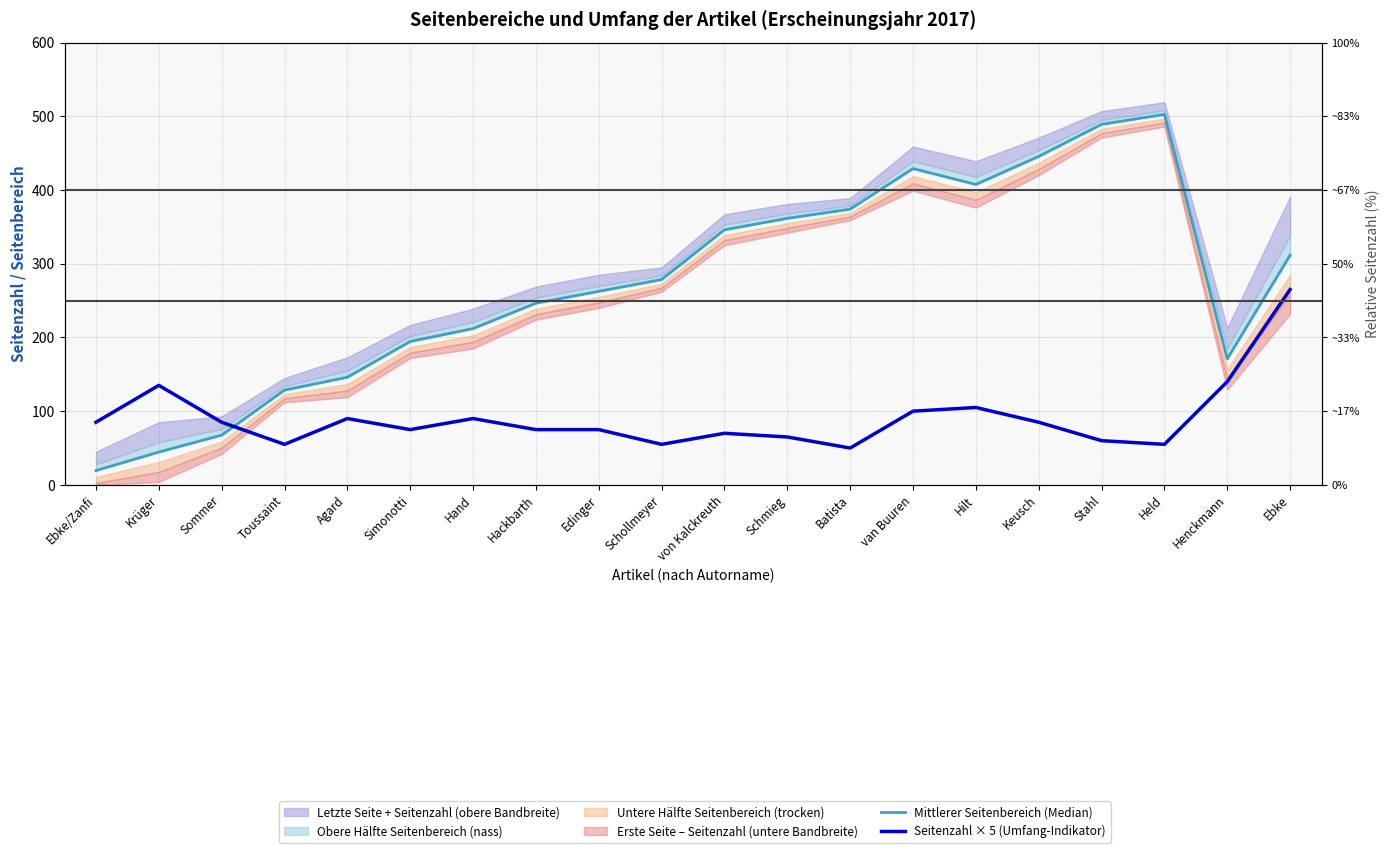

What is the minimum value shown in the chart?

19.5